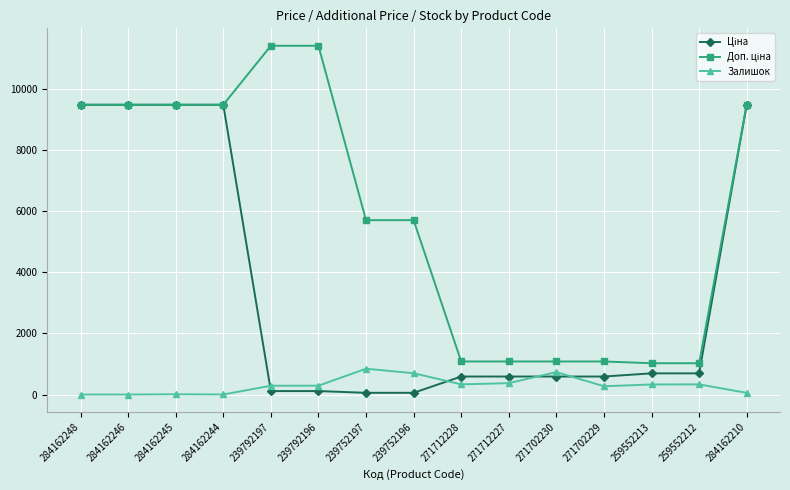

Is it true that Залишок equals 1080.5 at 239752196?

False